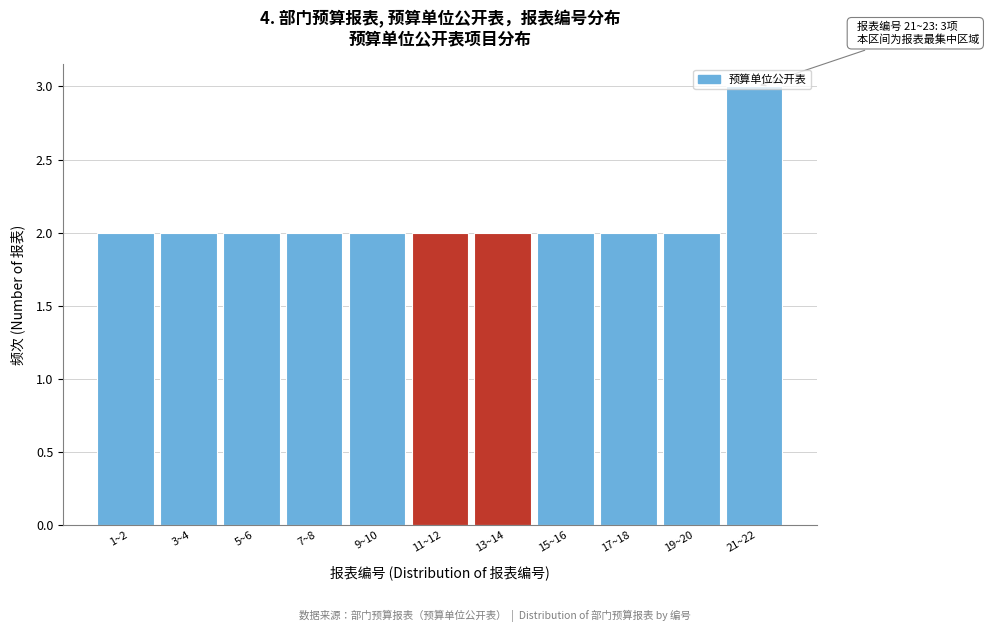

Is it true that the value at 1~2 is 2?

True